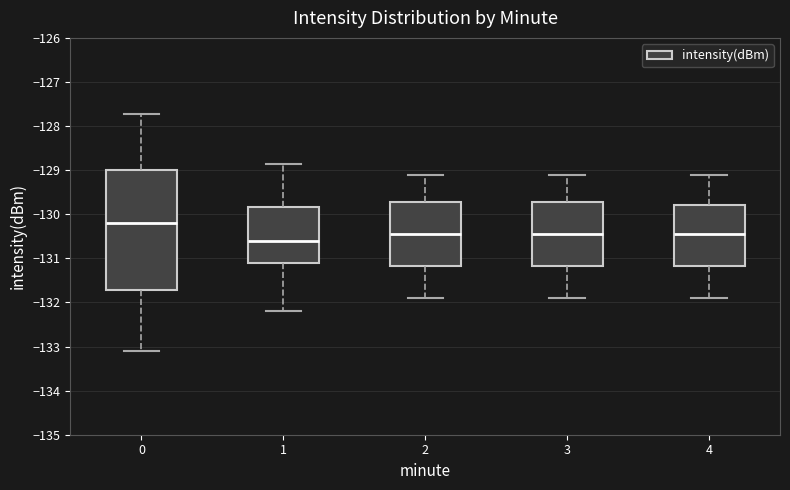

Comparing the boxes themselves (not the whiskers), which one is the tallest?

0